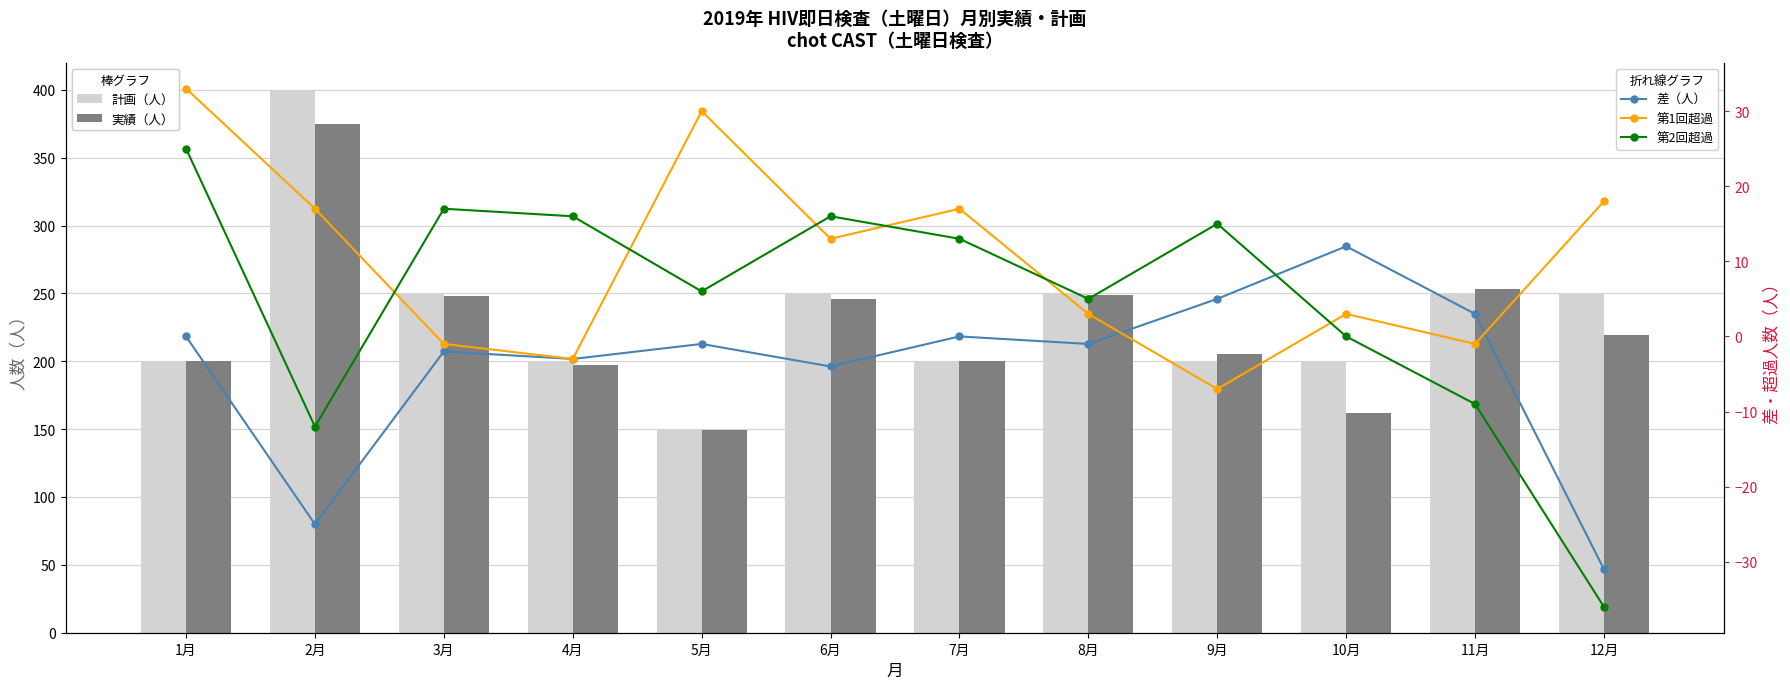

What is the label of the 12th bar from the right?

1月